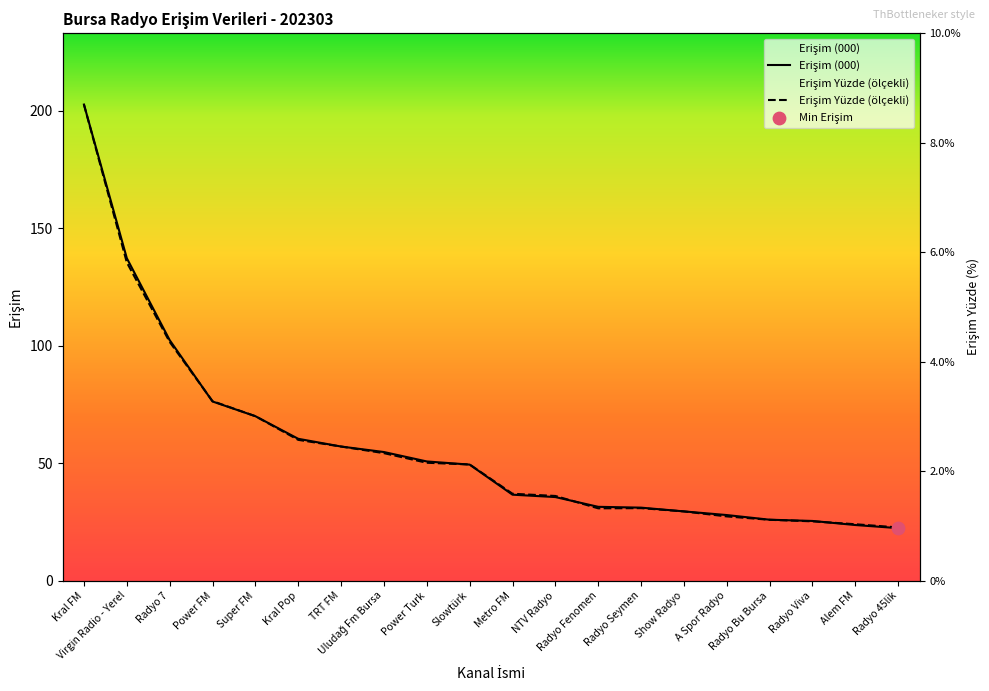

What is the total value across all series at Alem FM?

47.6